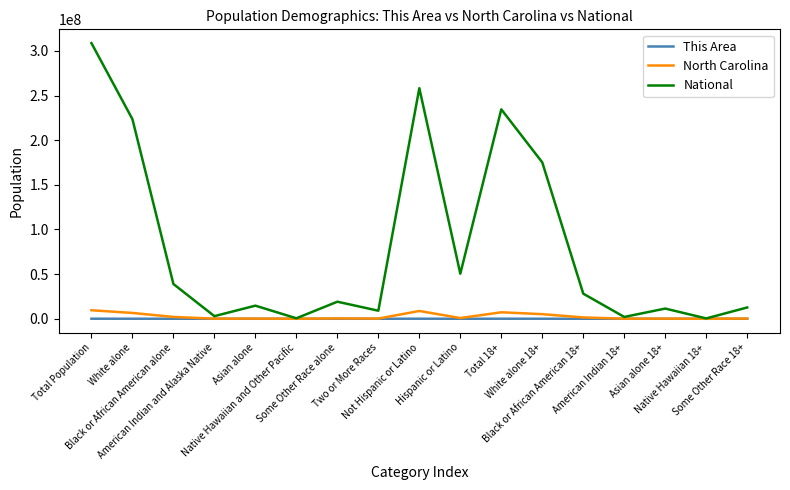

Which series has the largest range (max minus min)?

National